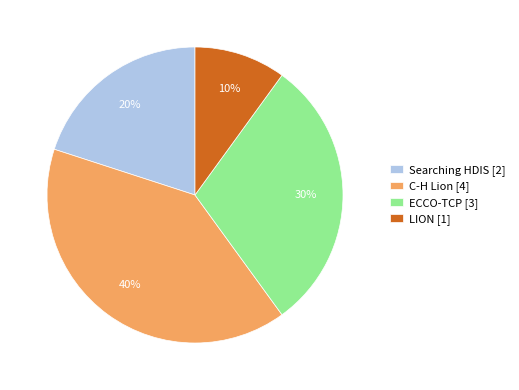

True or false: Searching HDIS [2] accounts for 35% of the total.

False